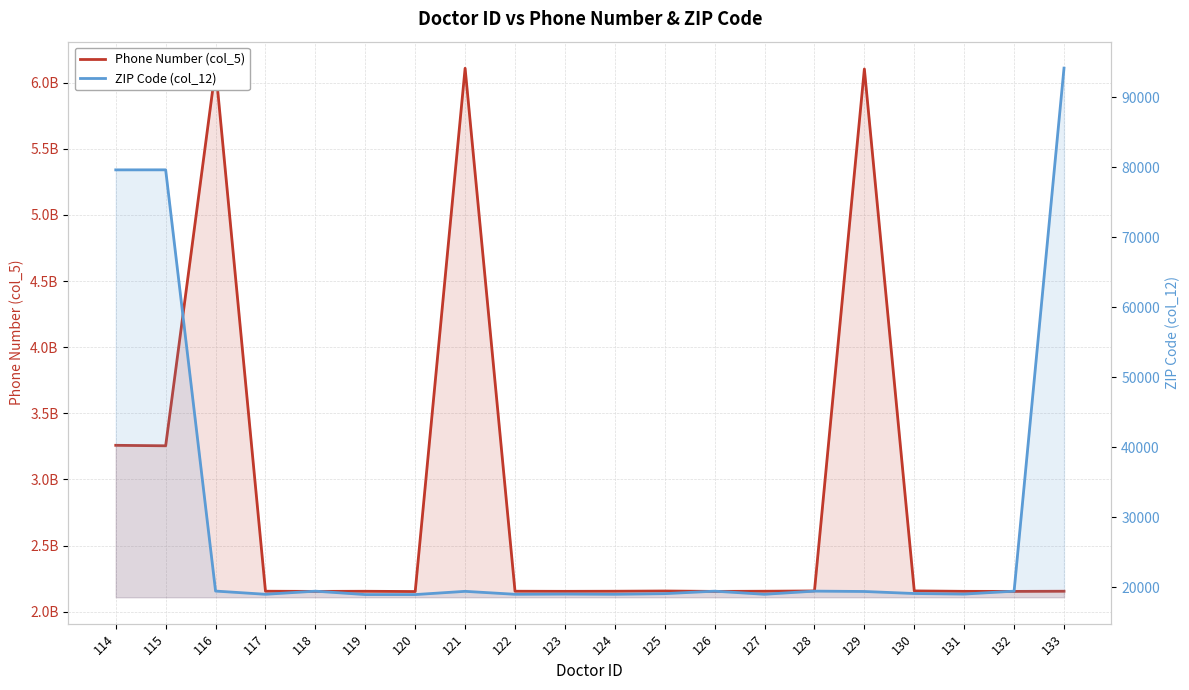

The Phone Number (col_5) series shows 1131554660 at 133. True or false?

False